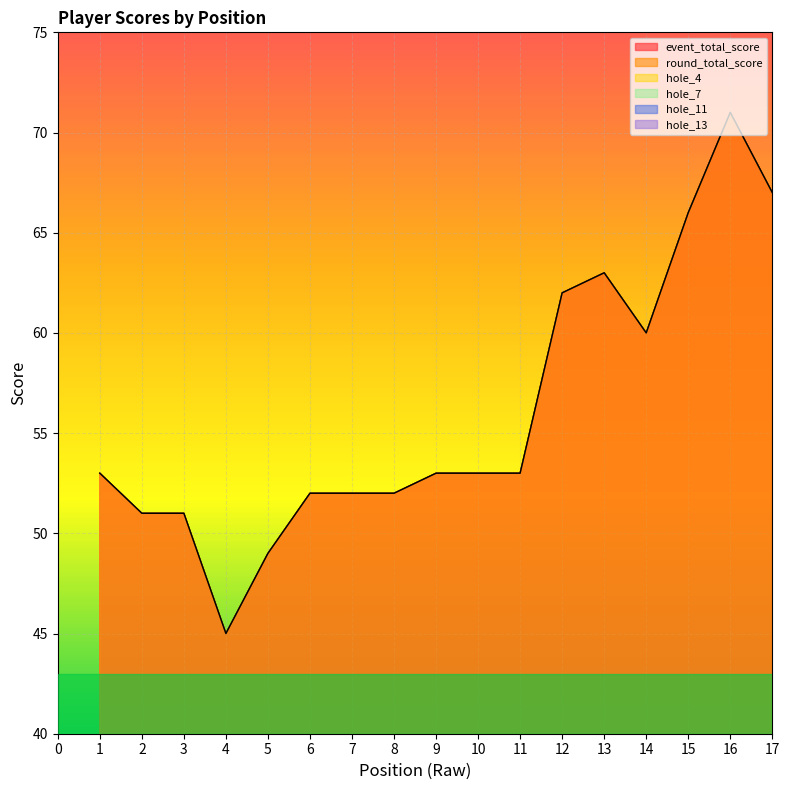

Is it true that event_total_score equals 53 at 11?

True